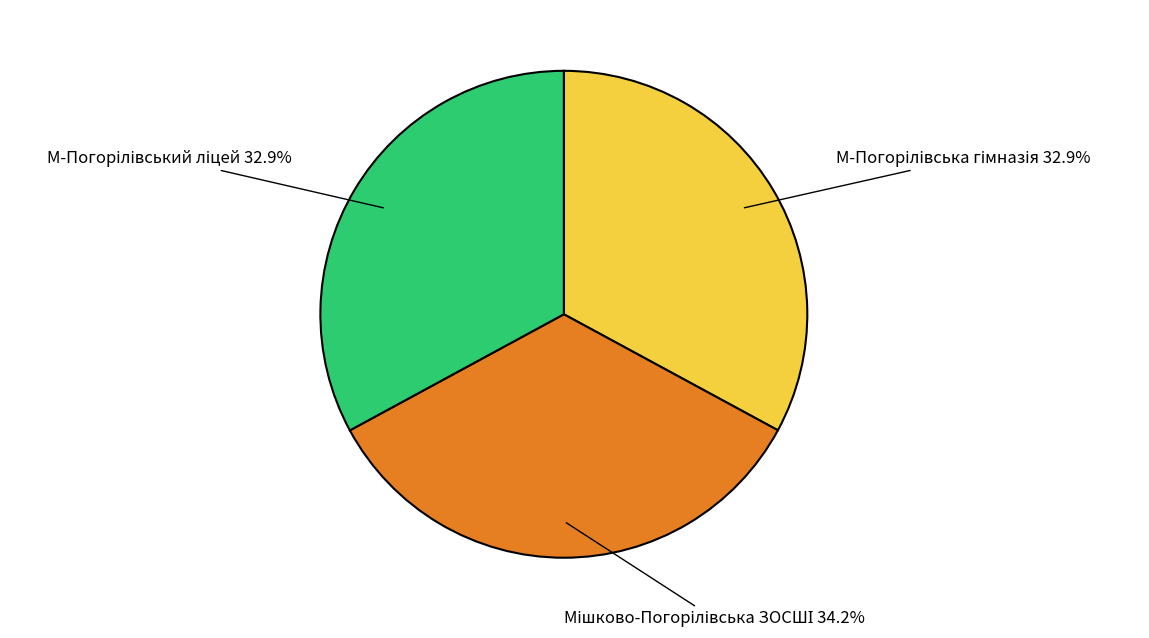

Is there any slice that represents more than half of the pie?

No